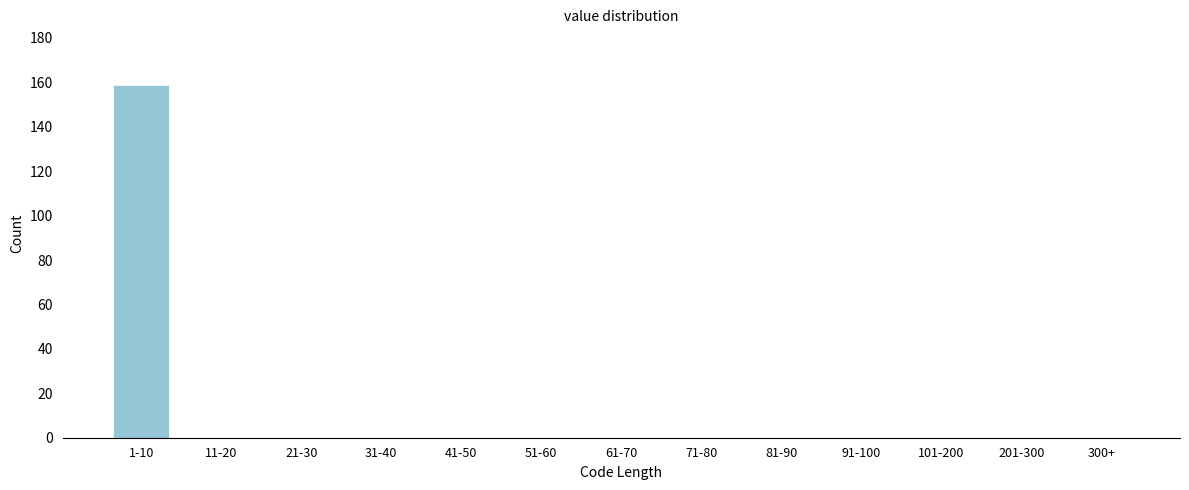

Reading right to left, extract all data points from this chart.

300+=0	201-300=0	101-200=0	91-100=0	81-90=0	71-80=0	61-70=0	51-60=0	41-50=0	31-40=0	21-30=0	11-20=0	1-10=159